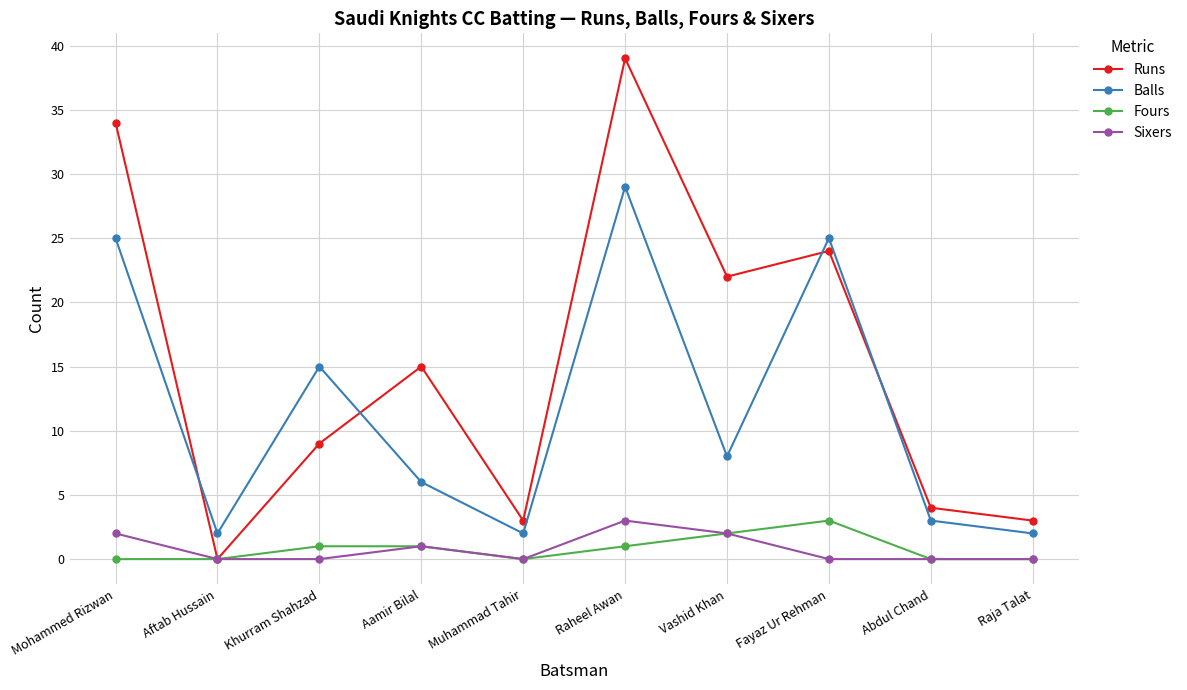

What is the difference between the highest and lowest values at Raheel Awan?

38